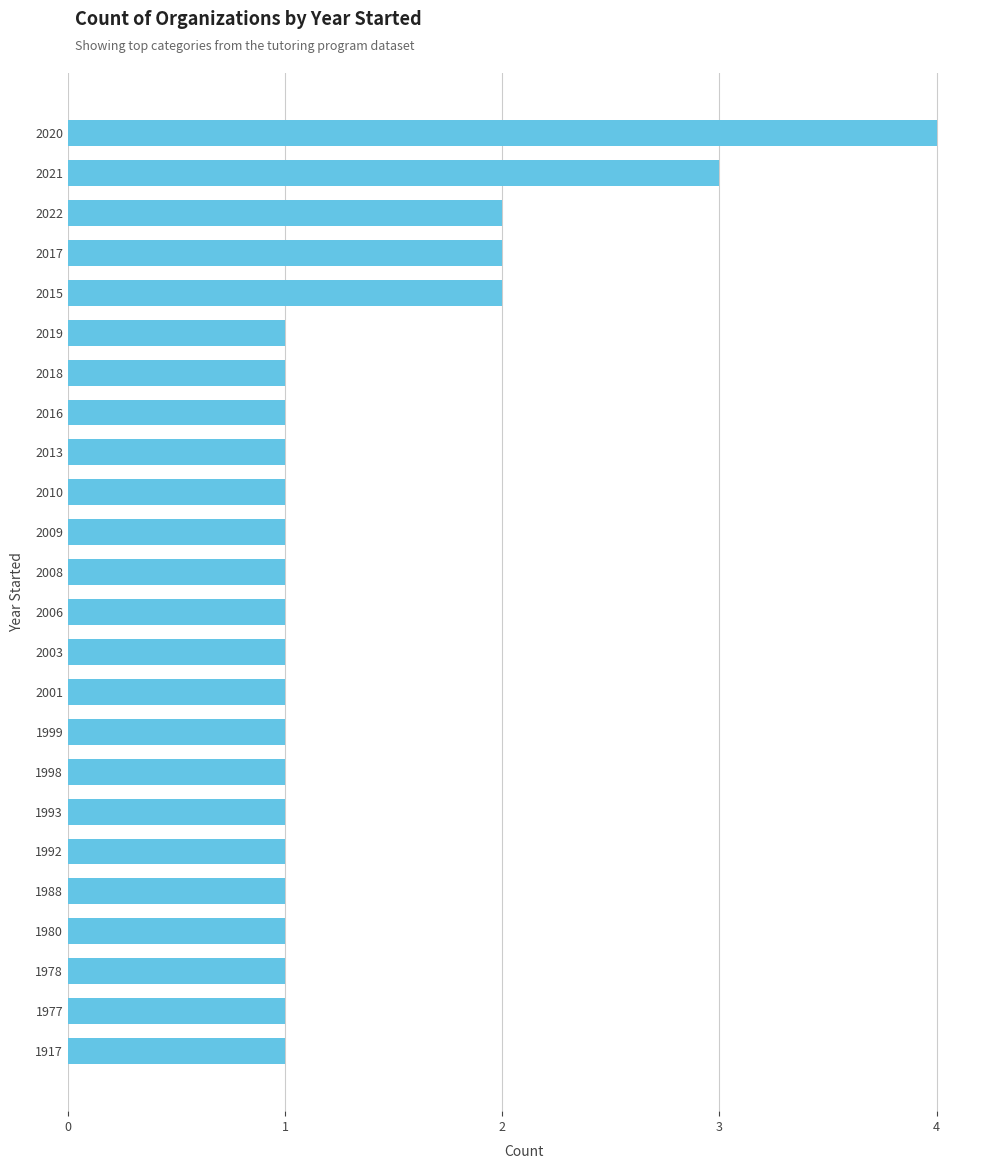

Which category has the highest value across all series?

2020